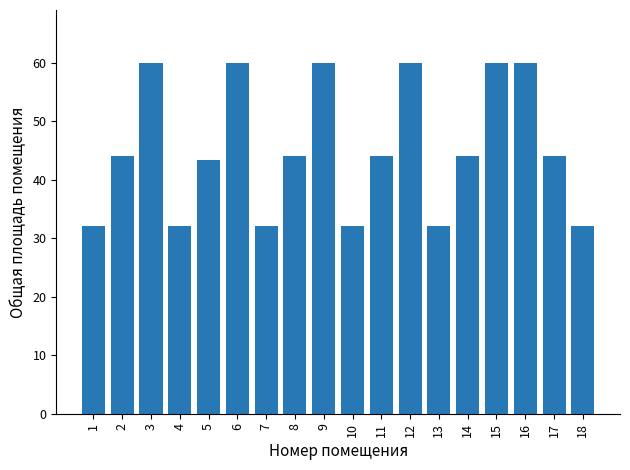

The value at 9 is 60.0. True or false?

True